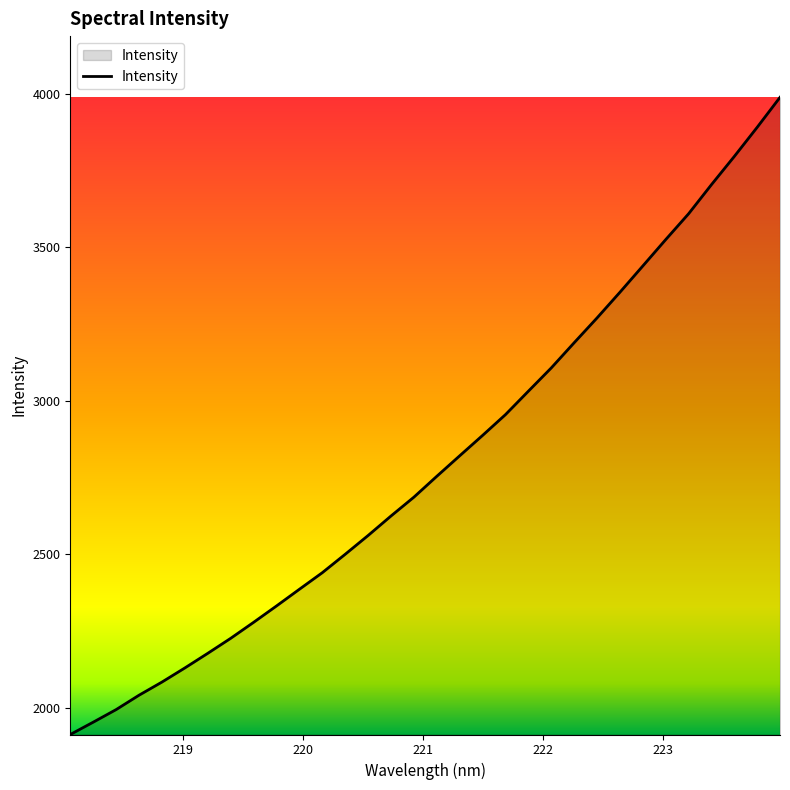

What is the smallest value displayed?

1912.3